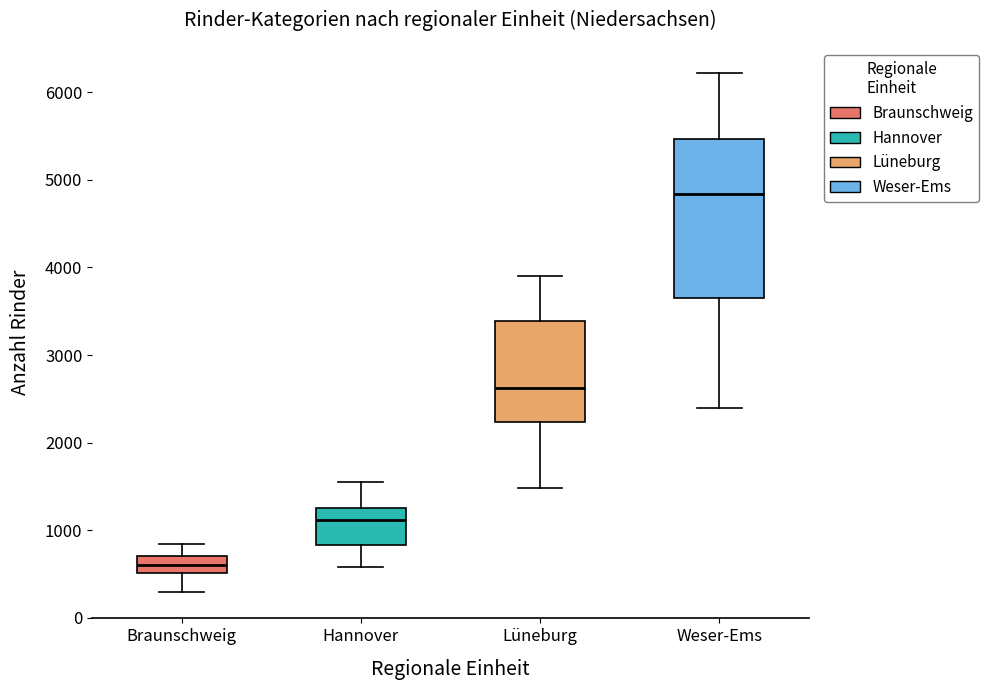

Which box has the lowest median line?

Braunschweig